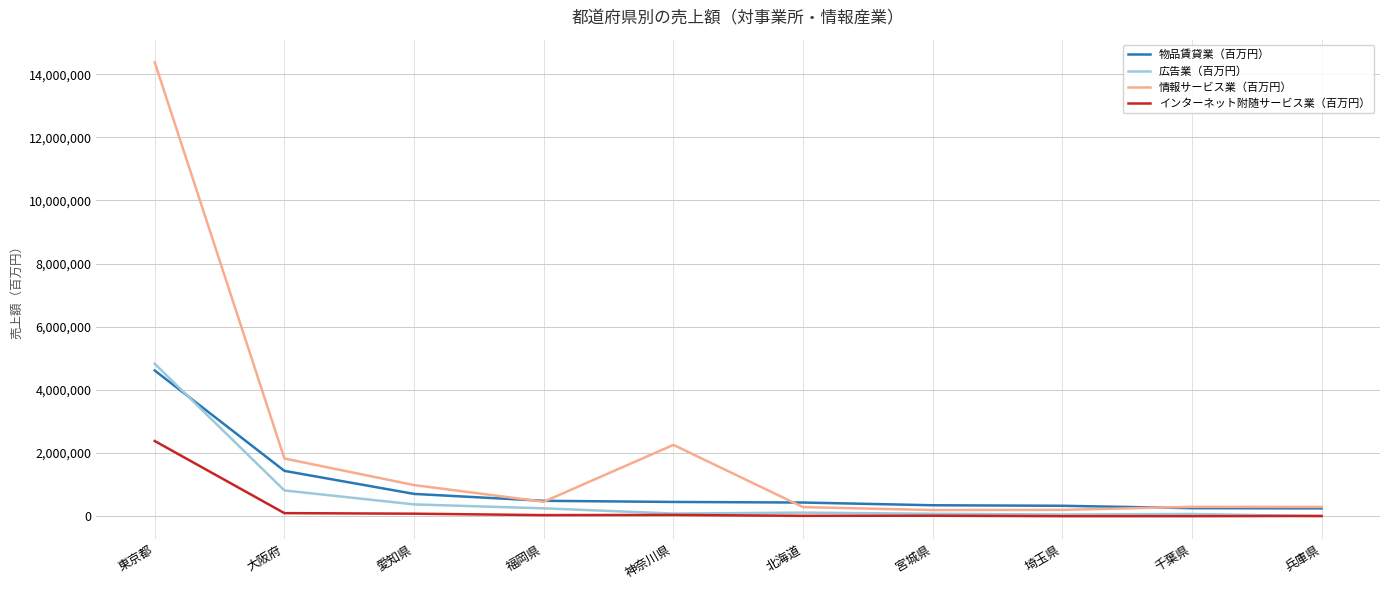

List the series in order of their peak value, highest first.

情報サービス業（百万円）, 広告業（百万円）, 物品賃貸業（百万円）, インターネット附随サービス業（百万円）